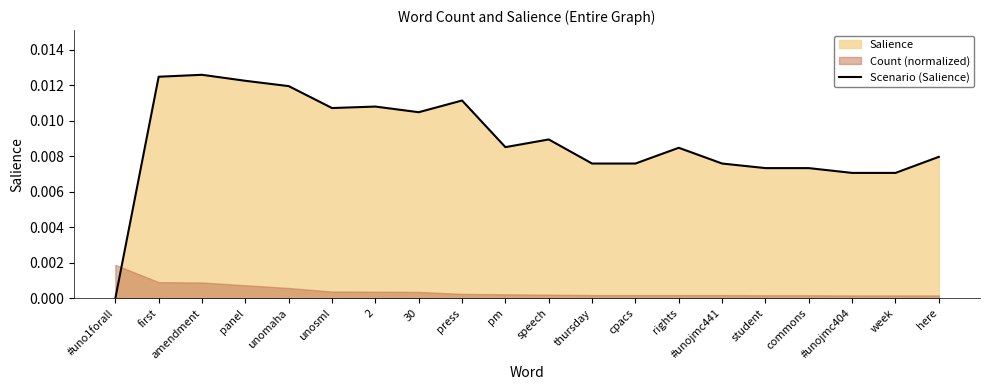

Rank the categories by value from lowest to highest.

#uno1forall, #unojmc404, week, student, commons, thursday, cpacs, #unojmc441, here, rights, pm, speech, 30, unosml, 2, press, unomaha, panel, first, amendment